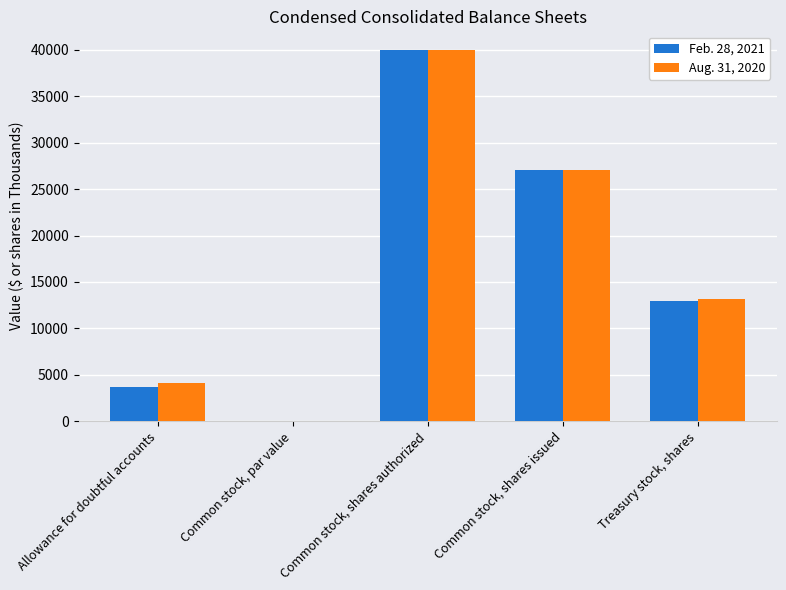

Which category has the highest value across all series?

Common stock, shares authorized